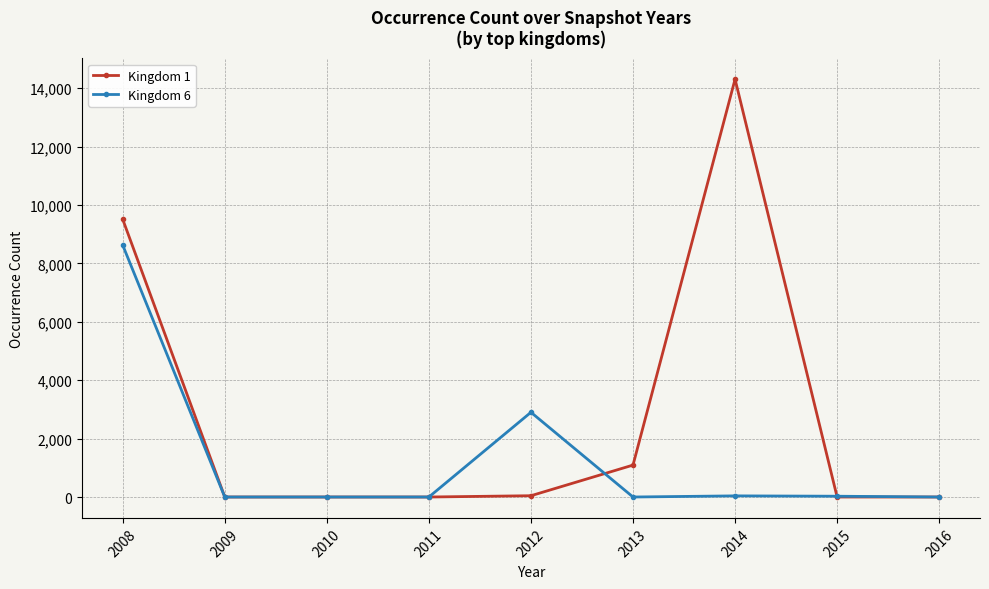

What is the difference between the maximum and second lowest values in the Kingdom 6 series?

8625